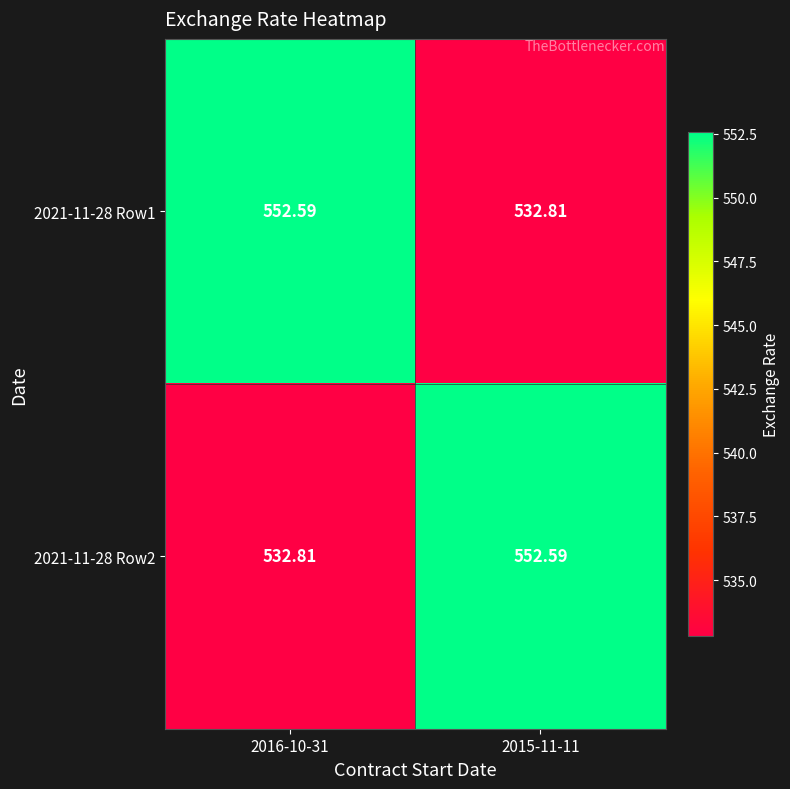

Which series has the largest range (max minus min)?

2021-11-28 Row1